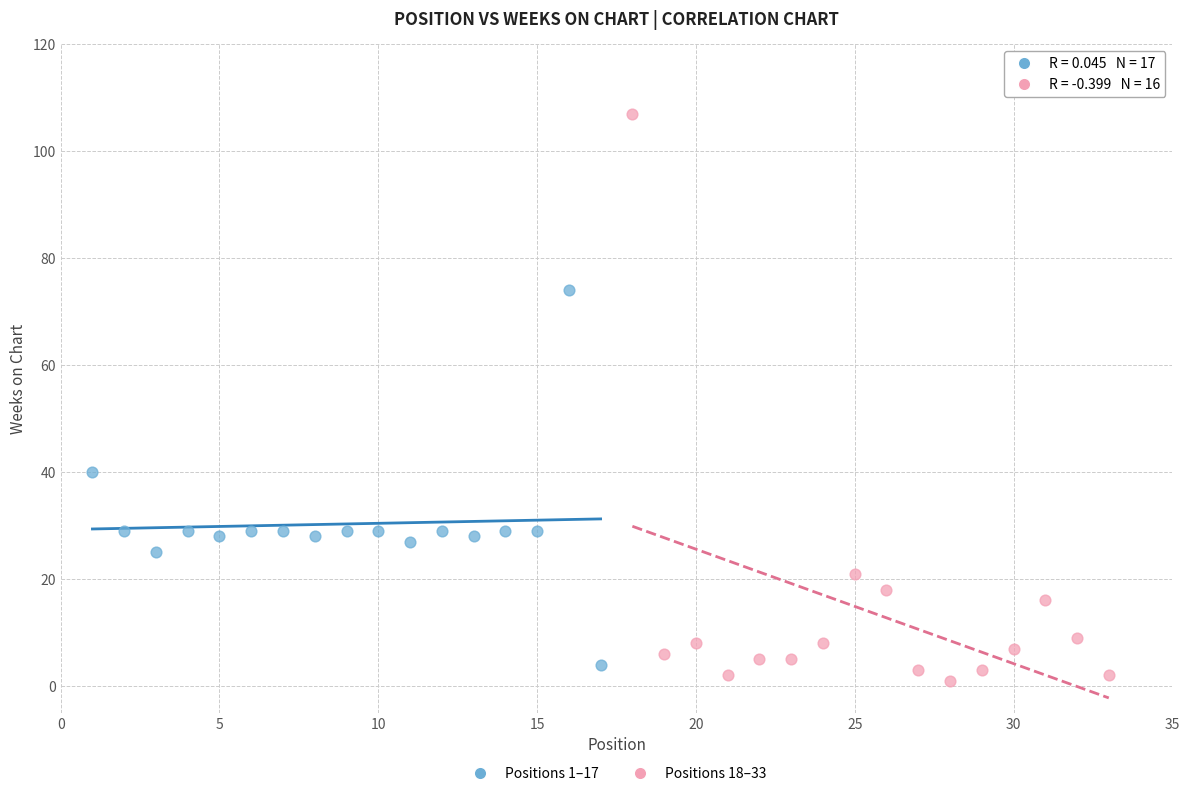

Which series has the largest Y range (max minus min)?

Positions 18–33